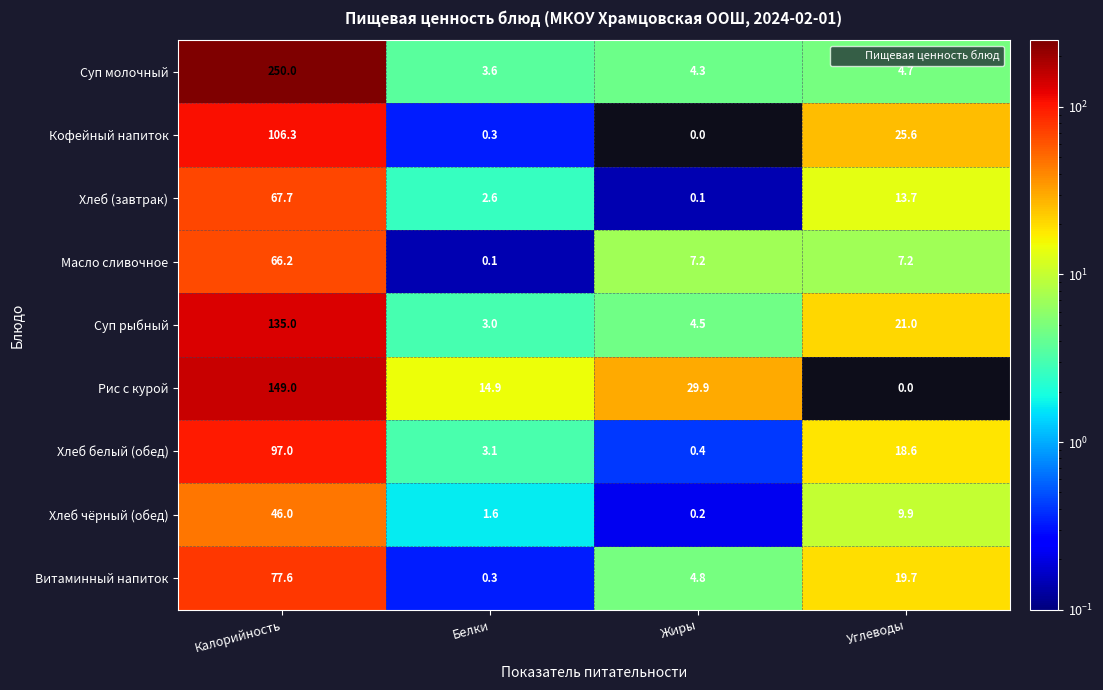

Rank the series at Углеводы from highest to lowest value.

Кофейный напиток, Суп рыбный, Витаминный напиток, Хлеб белый (обед), Хлеб (завтрак), Хлеб чёрный (обед), Масло сливочное, Суп молочный, Рис с курой